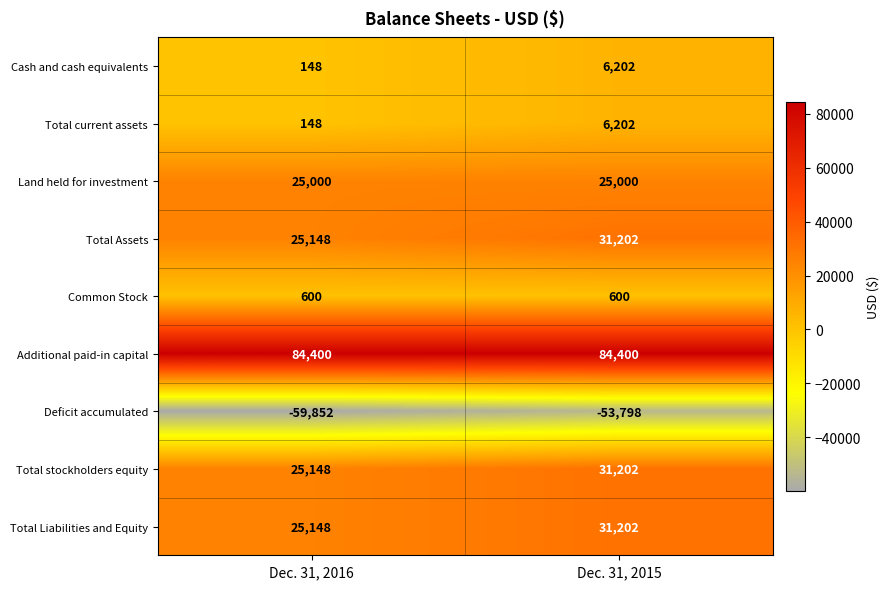

Rank the categories by Cash and cash equivalents value from highest to lowest.

Dec. 31, 2015, Dec. 31, 2016